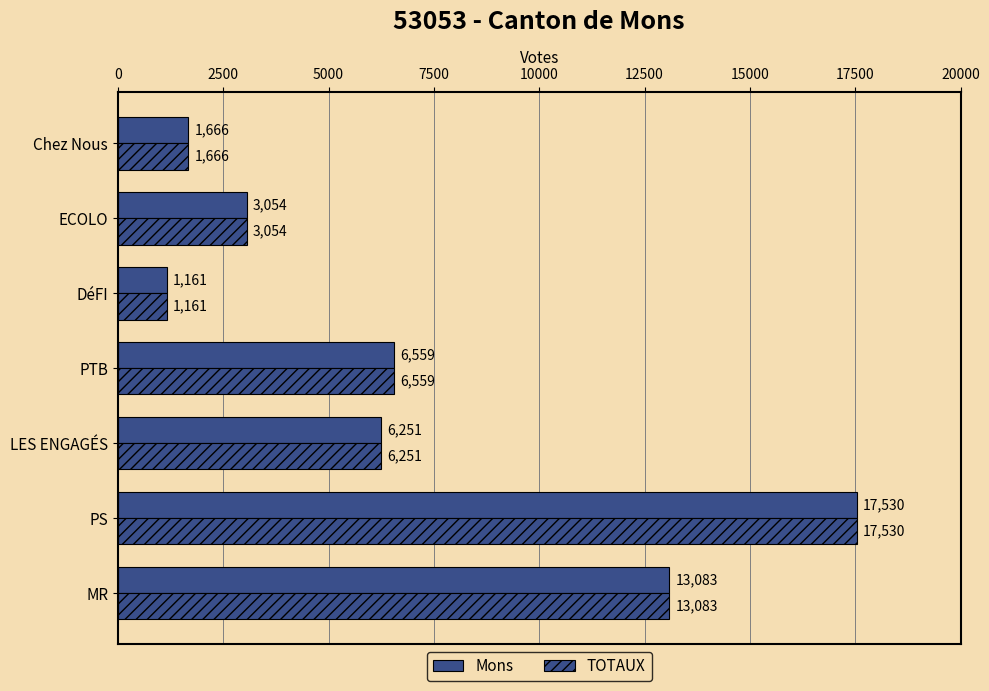

Count the number of data series in this chart.

2